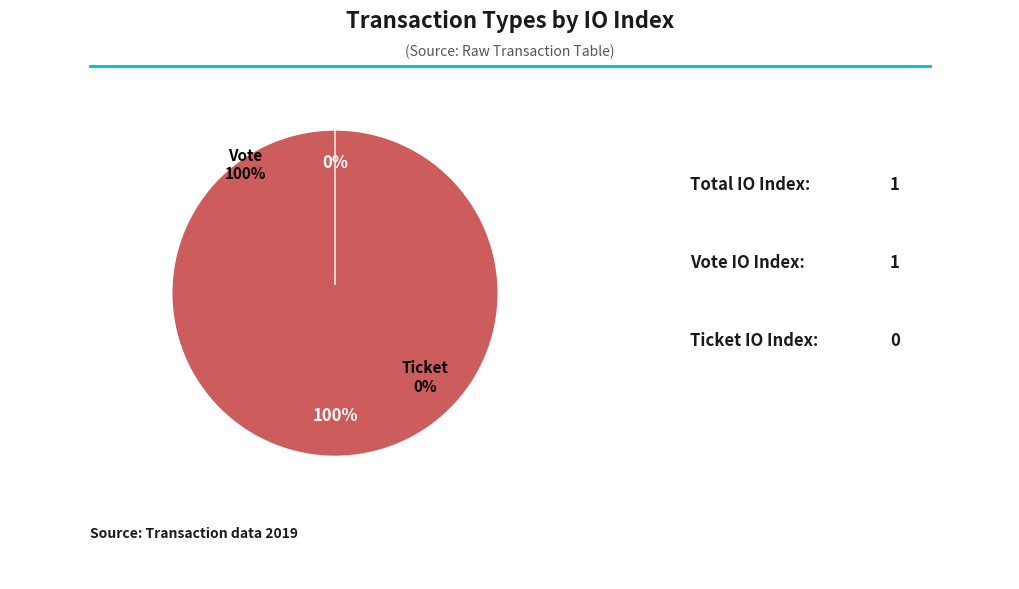

Between Ticket and Vote, which is larger?

Vote